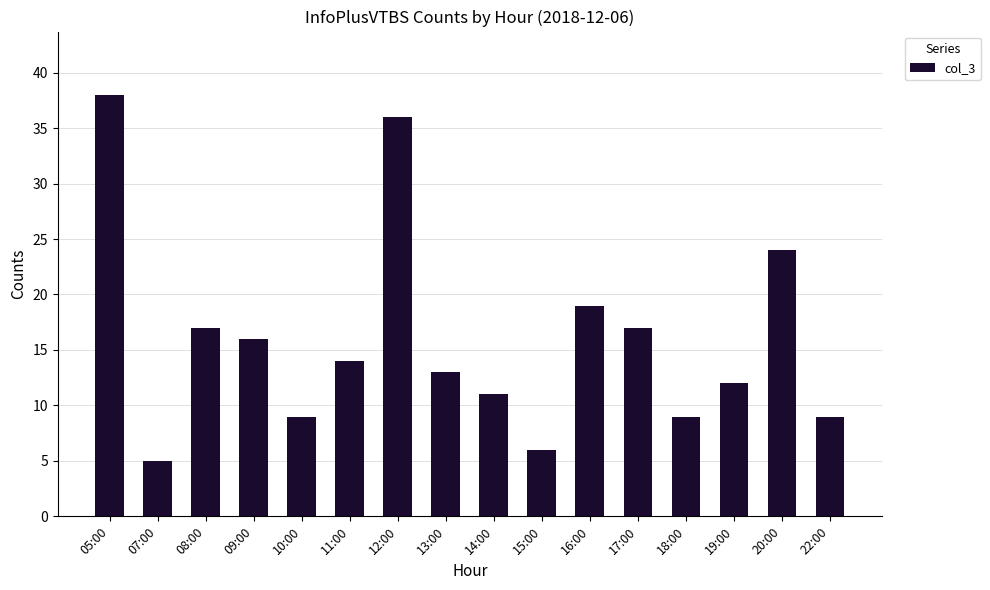

What is the change in value from 12:00 to 19:00?

-24